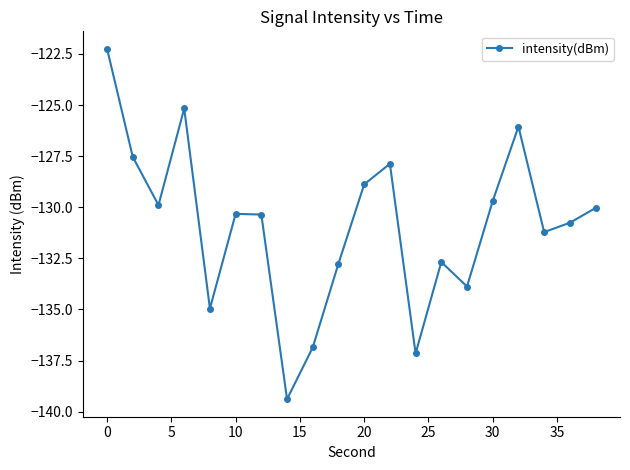

How many interior local valleys (lower than both neighbors) does the data have?

6